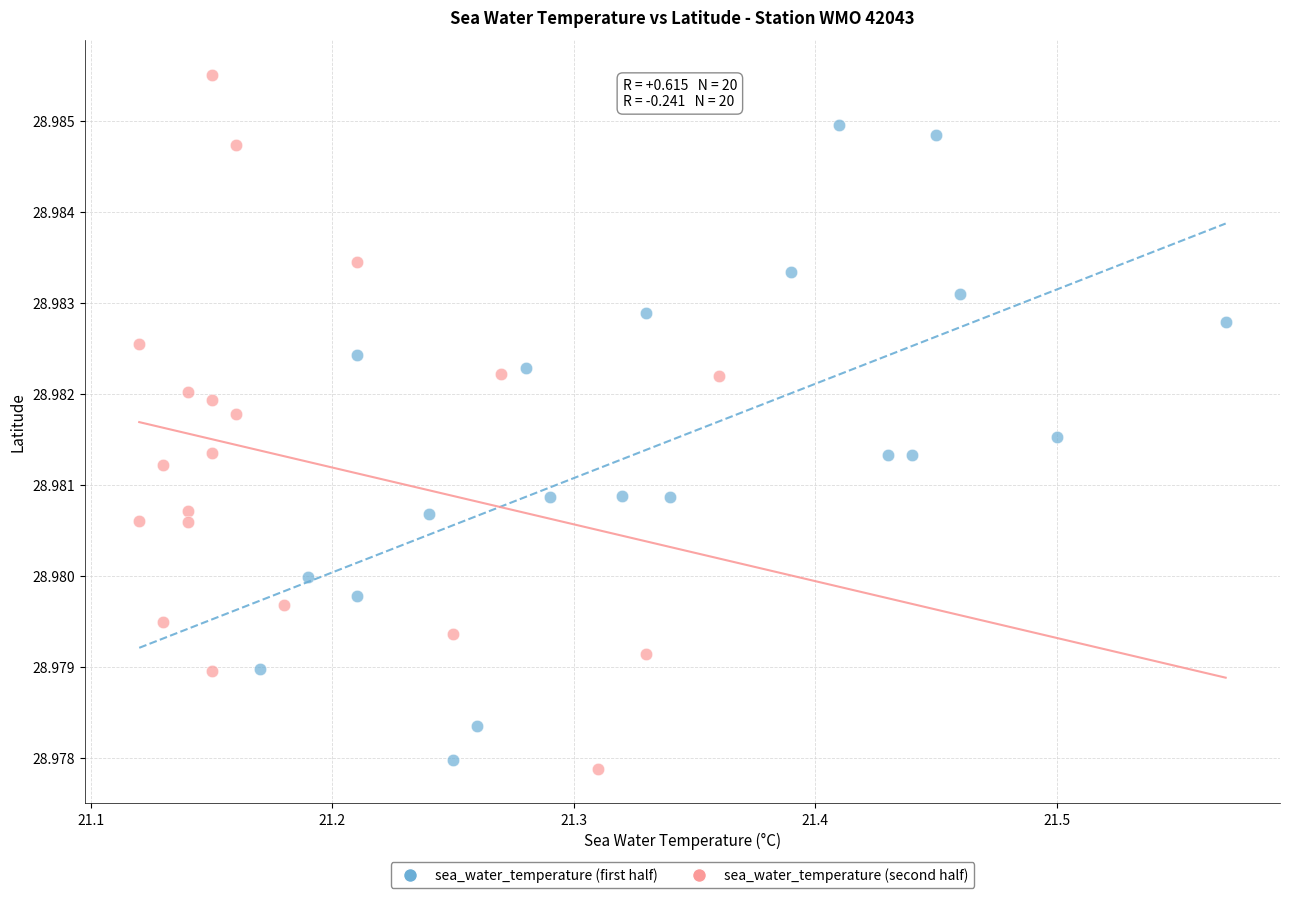

What are all the series names shown in the legend?

sea_water_temperature (first half), sea_water_temperature (second half)